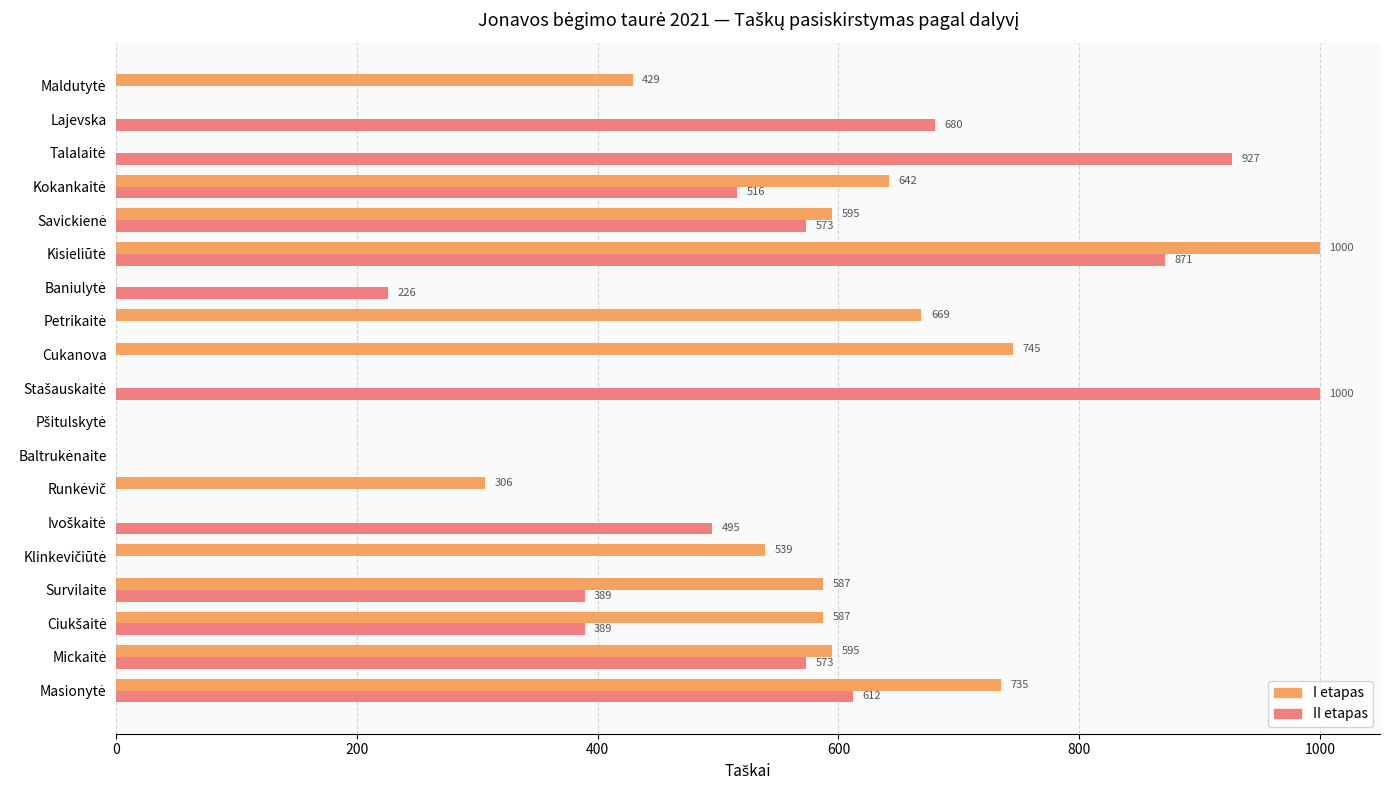

What is the maximum value shown in the chart?

1000.0